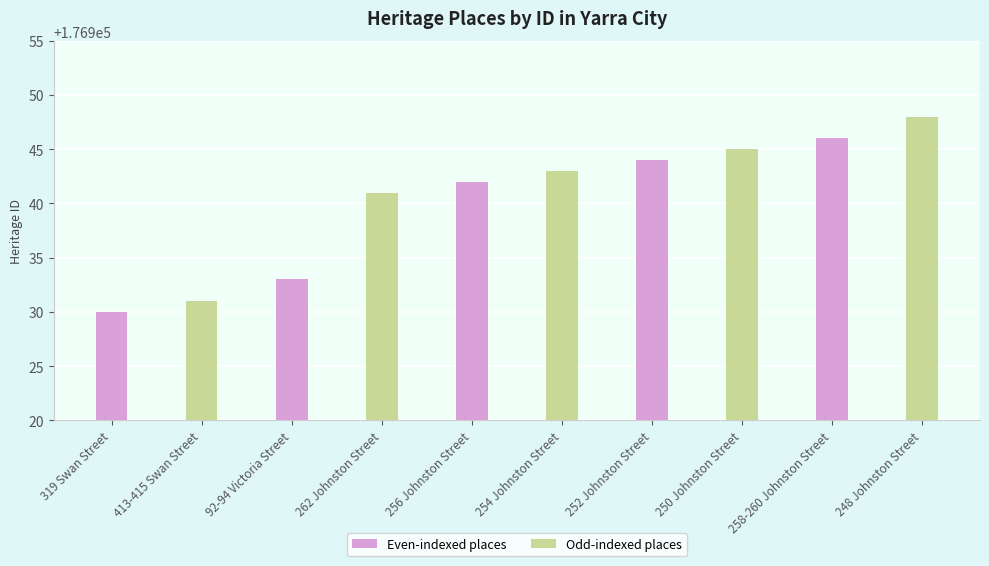

How many groups of bars are there?

5